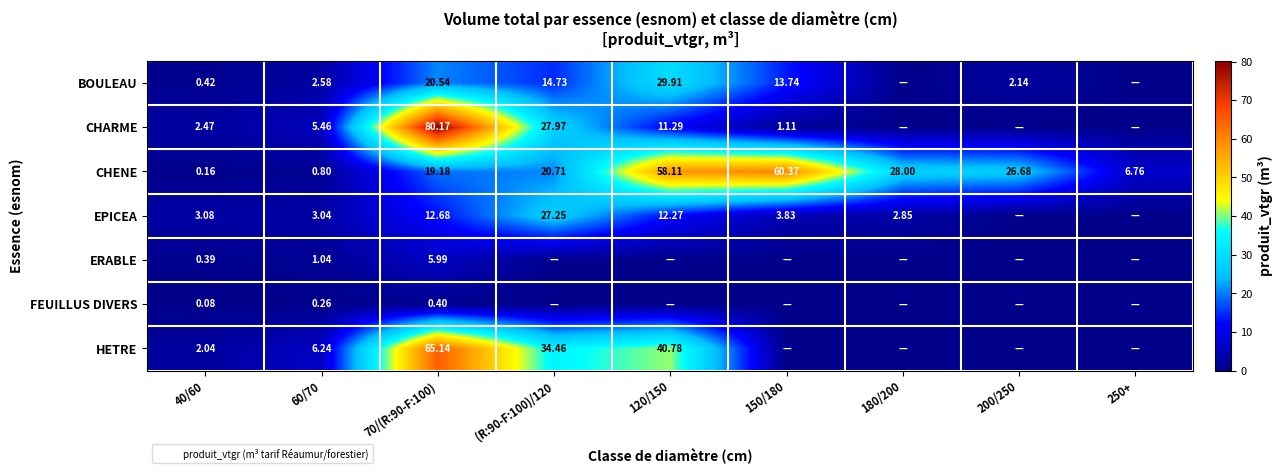

Which series changed the most between 60/70 and 70/(R:90-F:100)?

CHARME